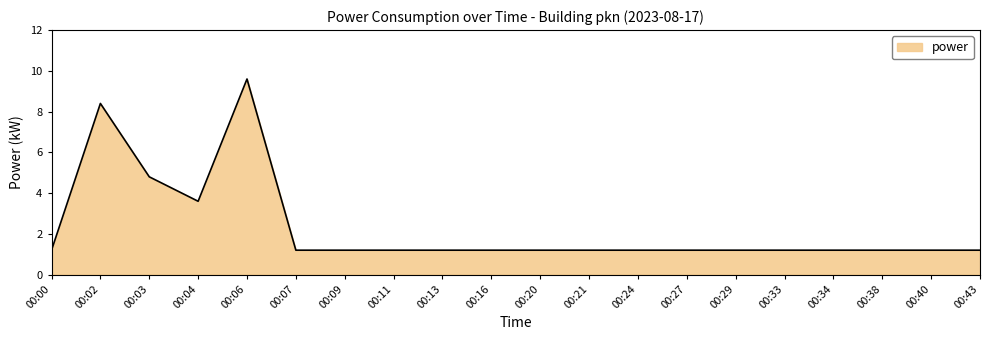

What is the ratio of the value at 00:04 to the value at 00:07?

3.0